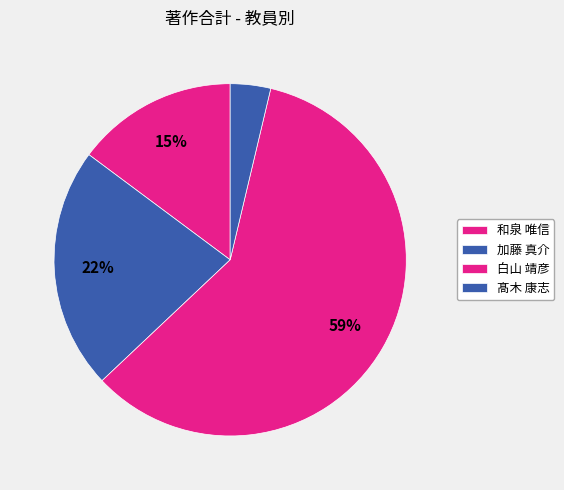

Count the number of slices in the pie.

4